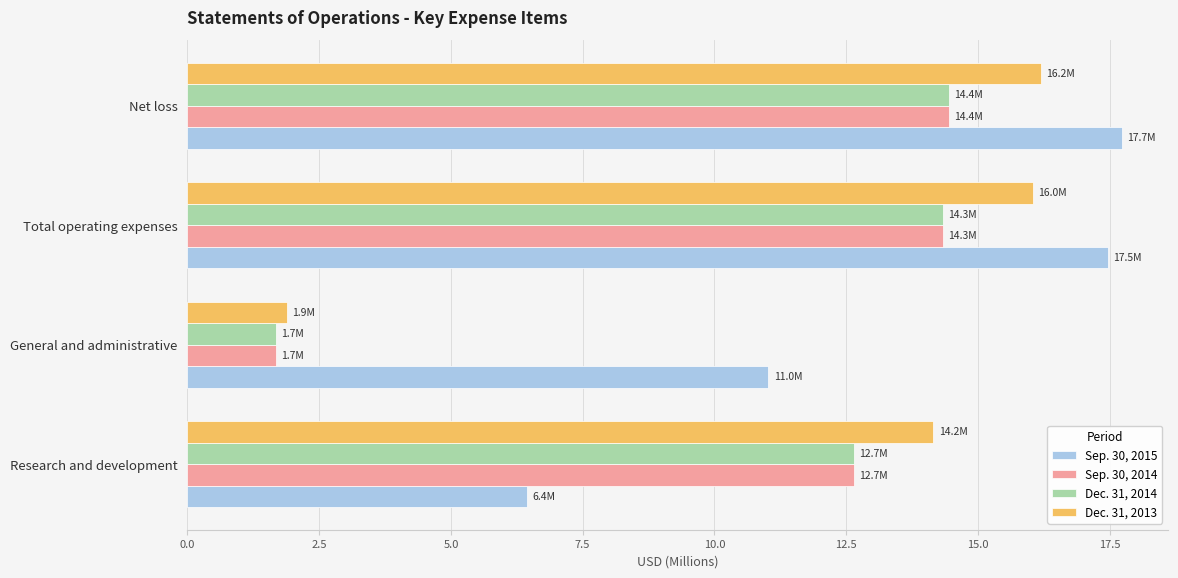

Which series has the largest total across all categories?

Sep. 30, 2015